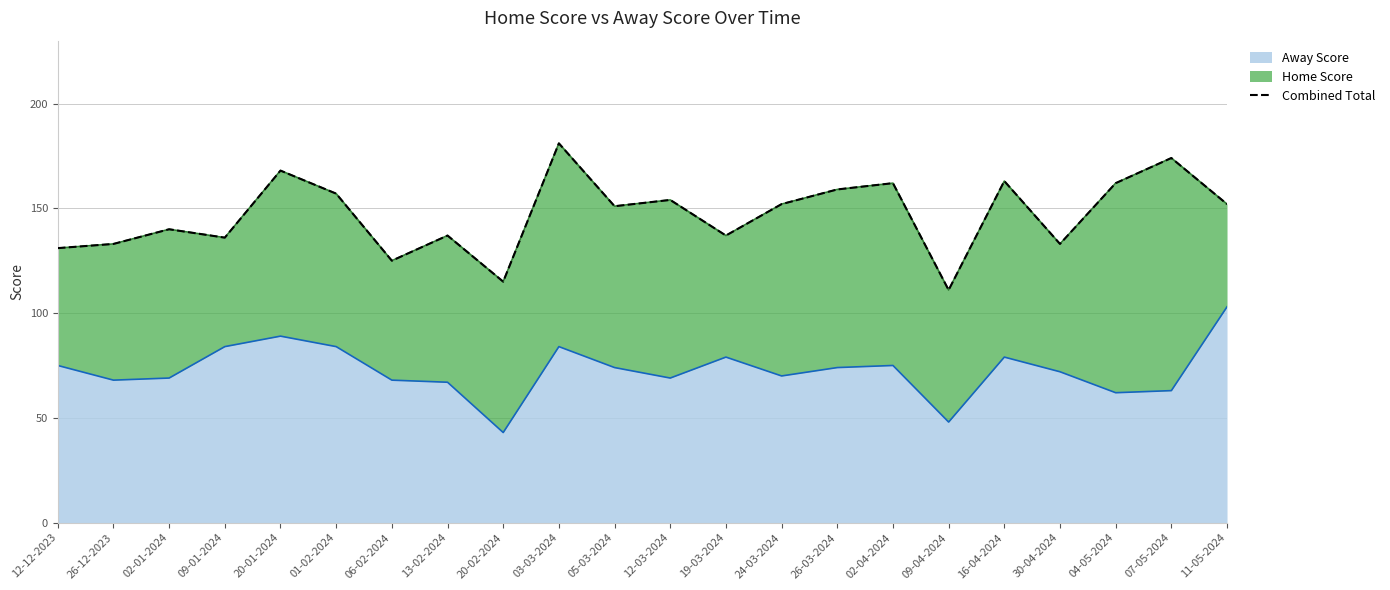

Which has a higher value, 30-04-2024 or 26-03-2024?

26-03-2024